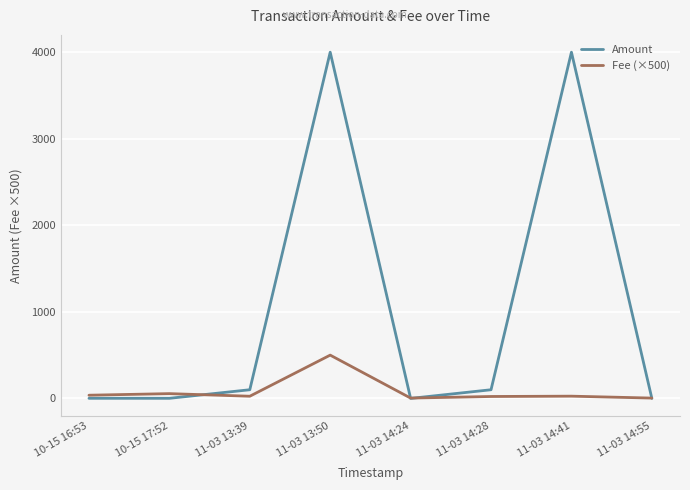

In Fee (×500), how many points are lower than both neighbors (excluding endpoints)?

2